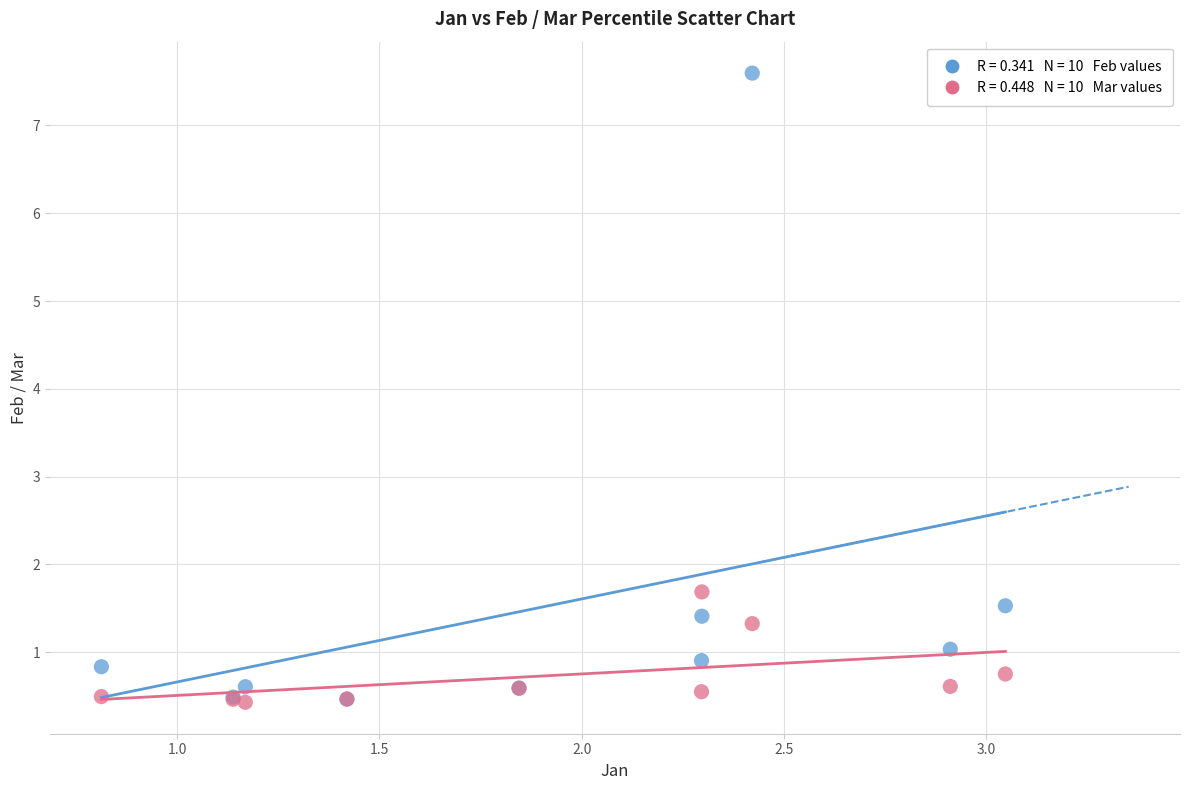

Across all series, what Y value is closest to 4?

1.7